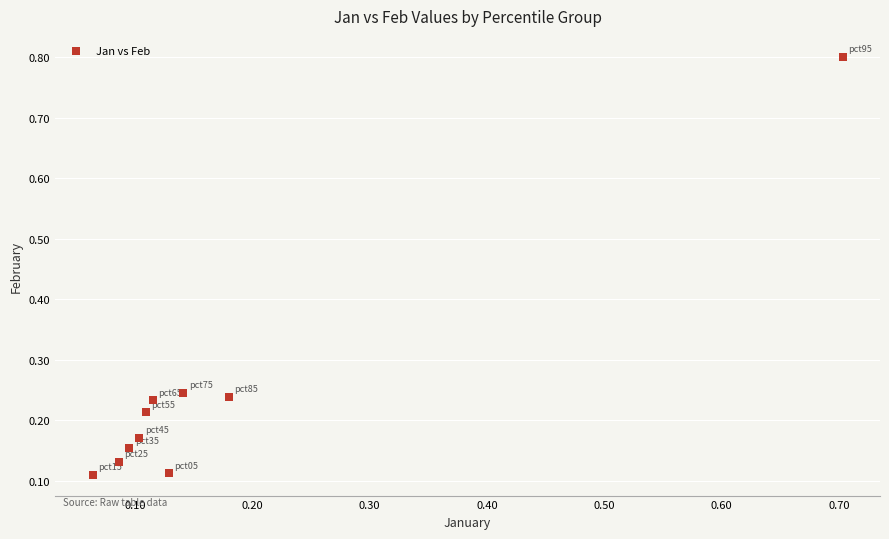

What is the range of Y values (max minus min)?

0.7